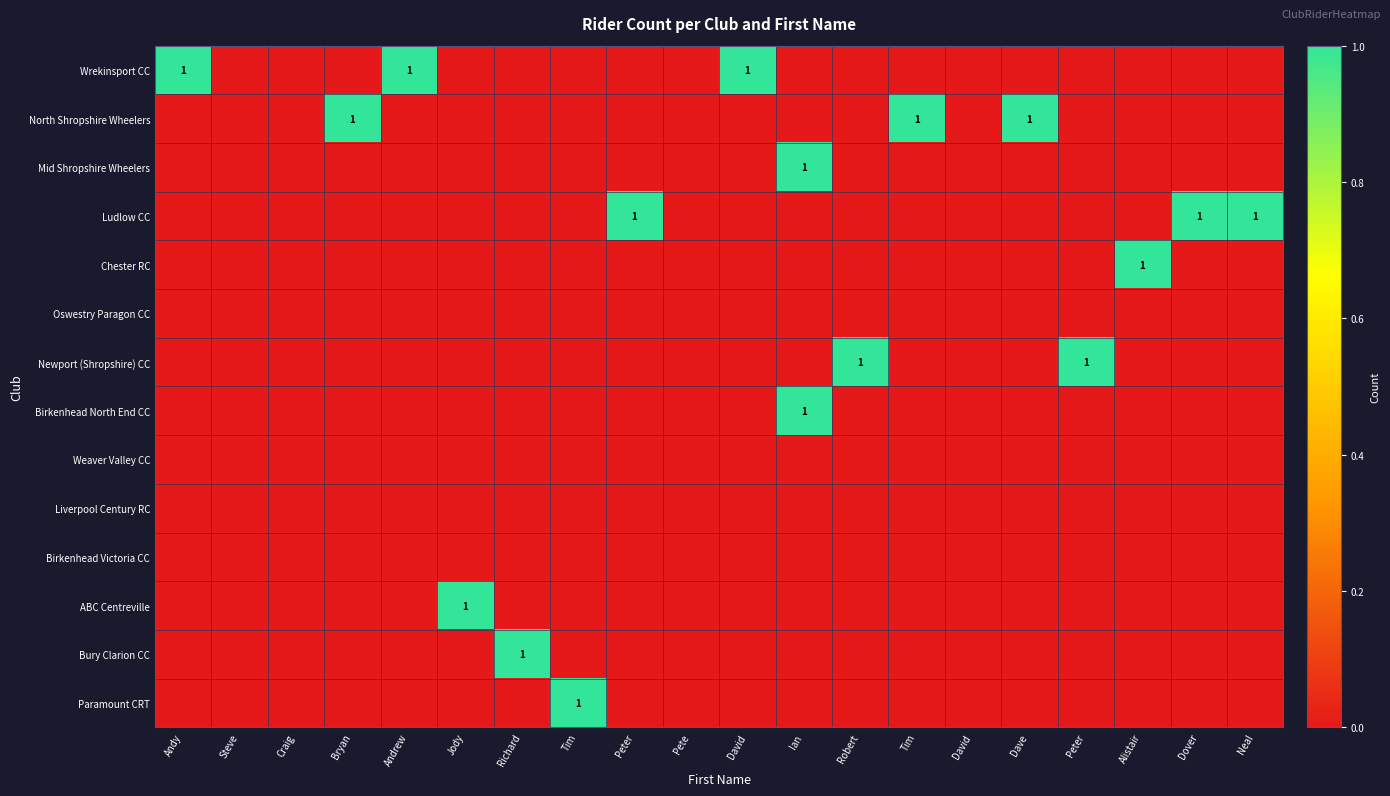

Which series changed the most between Peter and Dover?

Ludlow CC